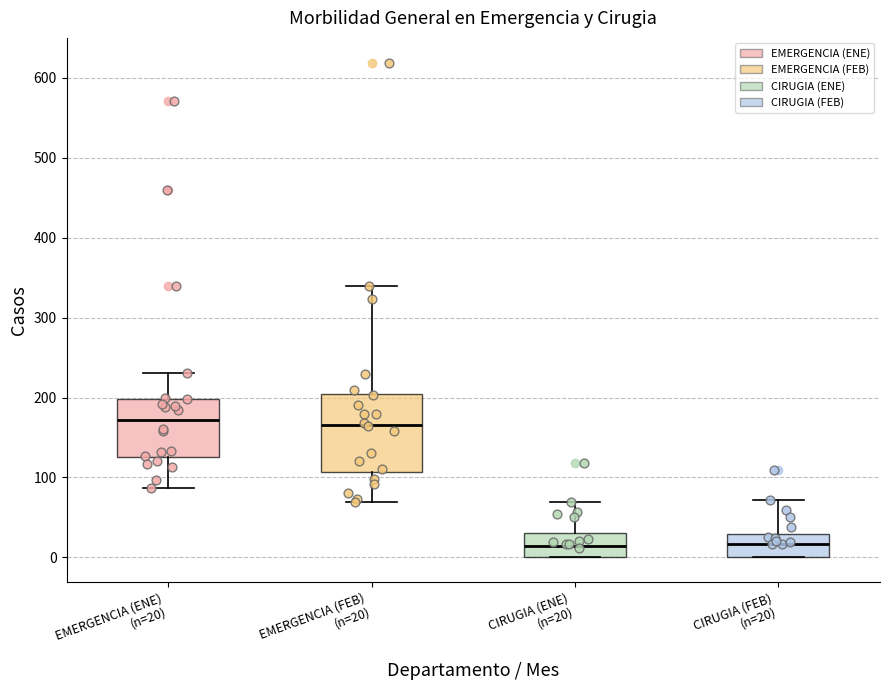

Where does the upper whisker of the box for EMERGENCIA (FEB) (n=20) end on the y-axis? The values are not printed on the chart, so give them approximately, as read against the axis.

340